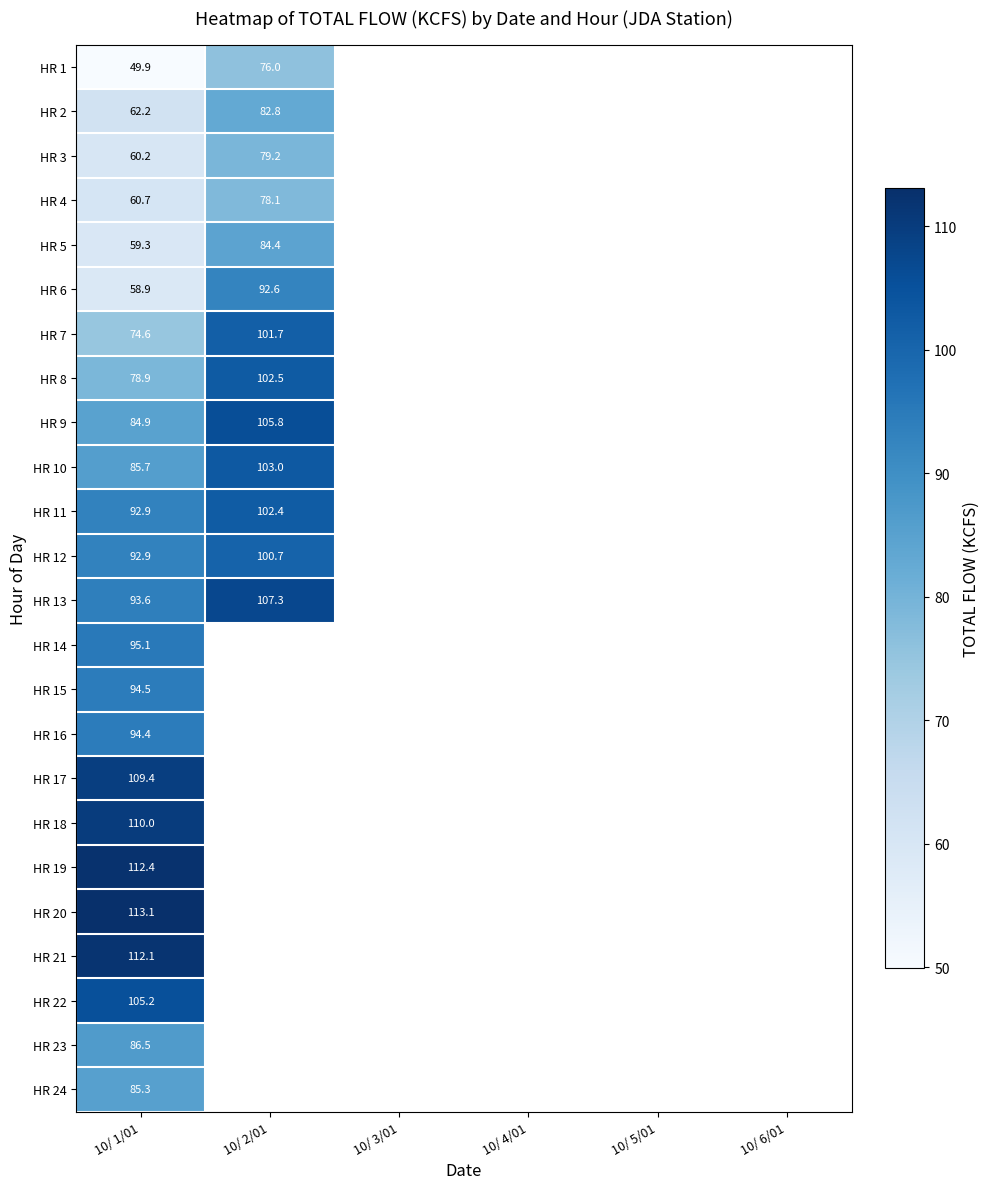

True or false: HR 1 has a value of 70.2 at 10/ 1/01.

False